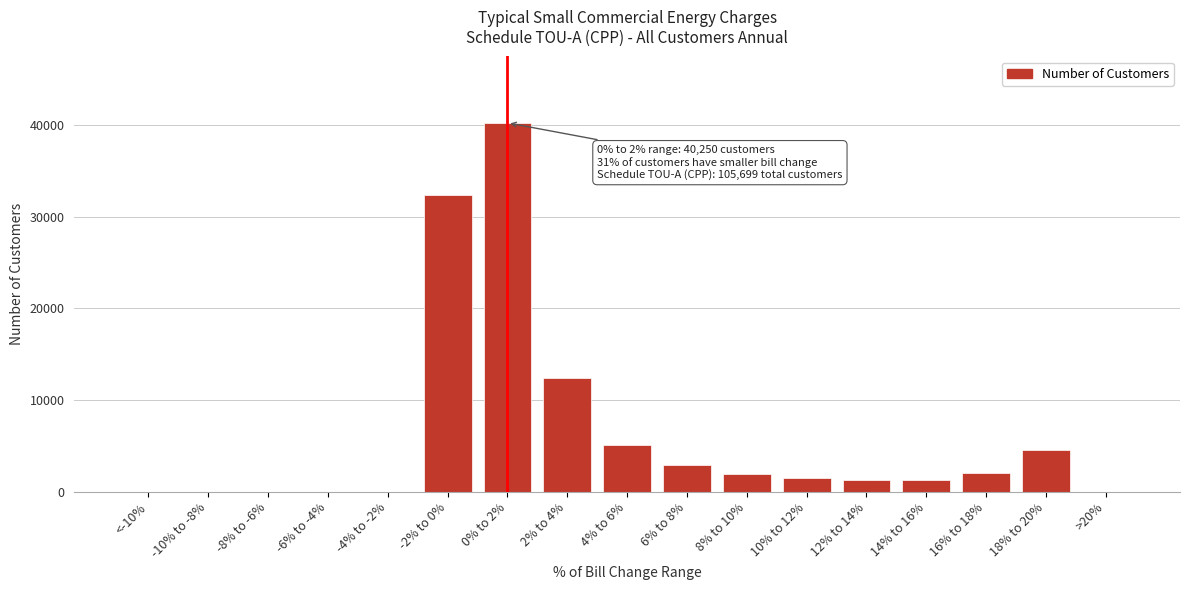

Where is the data nearest to the value 20125?

2% to 4%